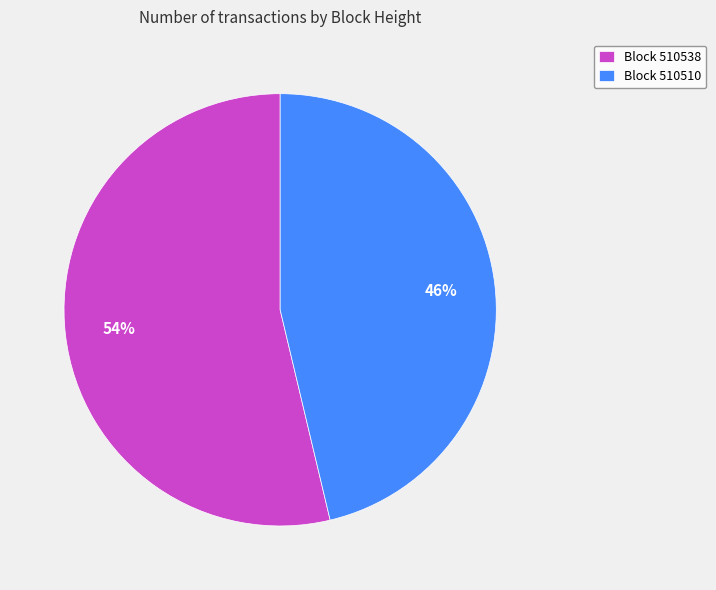

Rank the categories by value from highest to lowest.

Block 510538, Block 510510